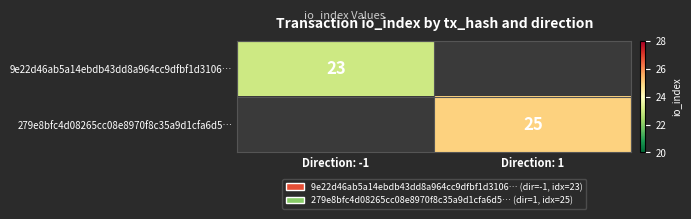

What is the greatest value displayed?

25.0